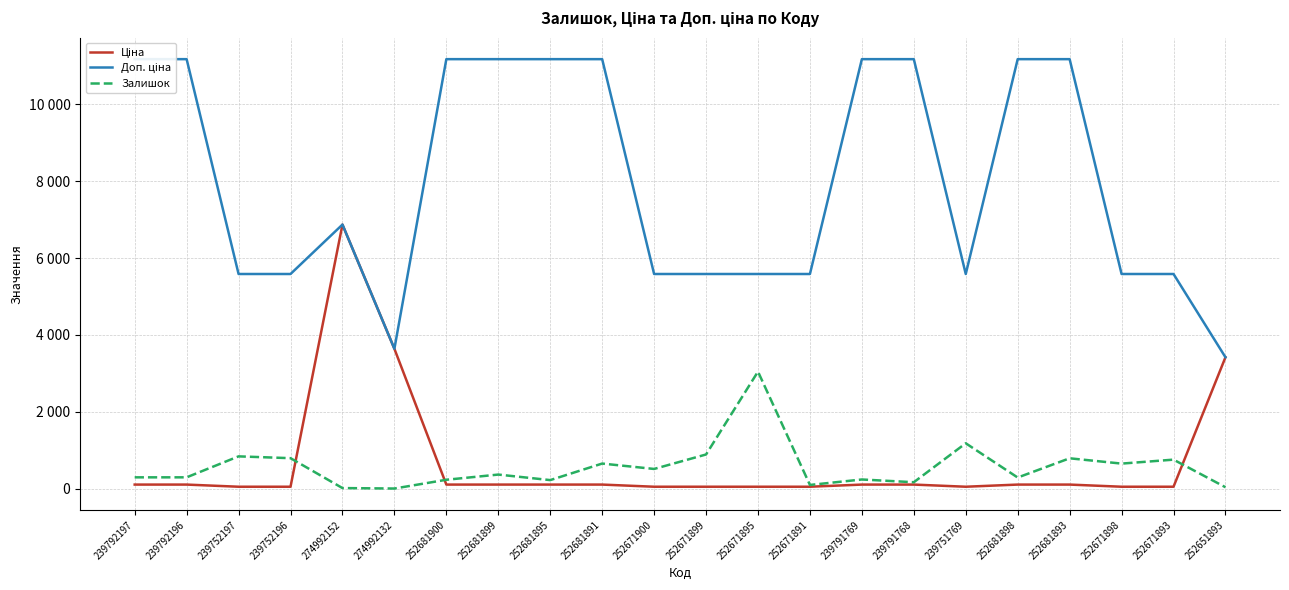

True or false: Залишок has a value of 109.3 at 252671900.

False